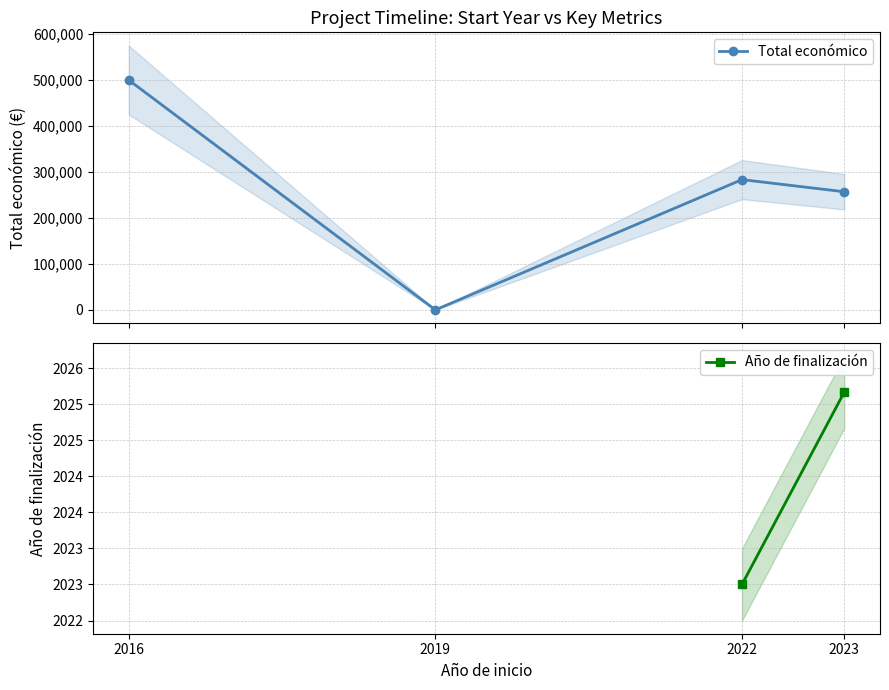

Count the number of categories in the chart.

4